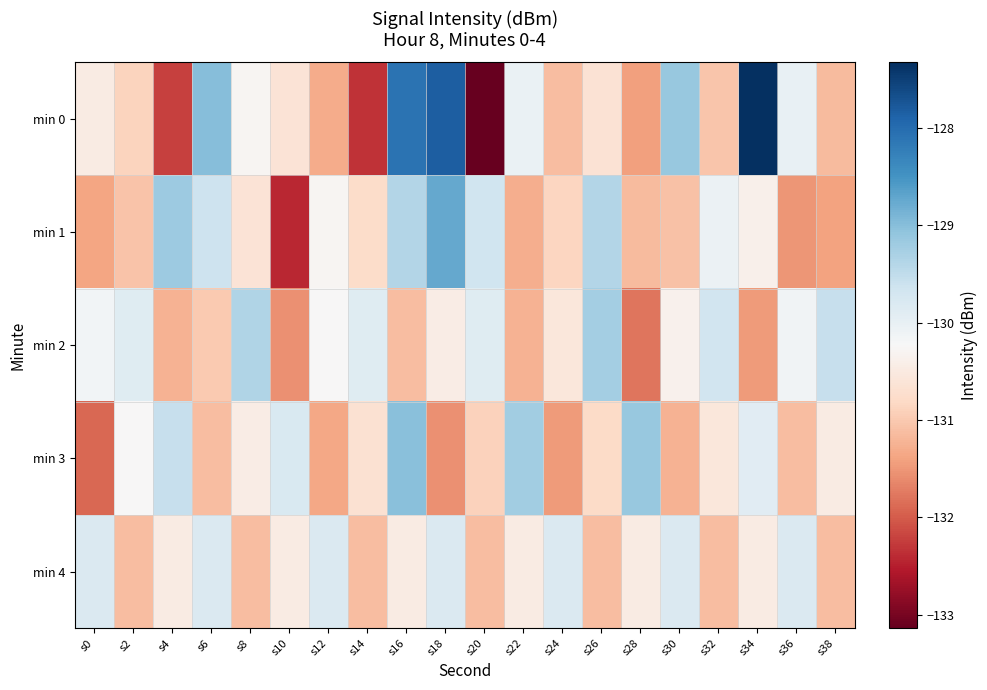

Reading left to right, extract all data points from this chart.

min 0: s0=-130.5	s2=-130.9	s4=-132.2	s6=-129.0	s8=-130.3	s10=-130.6	s12=-131.3	s14=-132.3	s16=-128.1	s18=-127.8	s20=-133.1	s22=-130.0	s24=-131.1	s26=-130.6	s28=-131.4	s30=-129.1	s32=-131.0	s34=-127.3	s36=-130.0	s38=-131.2
min 1: s0=-131.4	s2=-131.1	s4=-129.2	s6=-129.6	s8=-130.6	s10=-132.4	s12=-130.3	s14=-130.8	s16=-129.4	s18=-128.7	s20=-129.7	s22=-131.3	s24=-130.9	s26=-129.4	s28=-131.1	s30=-131.1	s32=-130.1	s34=-130.4	s36=-131.5	s38=-131.4
min 2: s0=-130.2	s2=-129.9	s4=-131.2	s6=-131.0	s8=-129.3	s10=-131.6	s12=-130.2	s14=-129.9	s16=-131.1	s18=-130.5	s20=-129.9	s22=-131.2	s24=-130.6	s26=-129.2	s28=-131.8	s30=-130.3	s32=-129.7	s34=-131.5	s36=-130.1	s38=-129.6
min 3: s0=-131.9	s2=-130.2	s4=-129.6	s6=-131.1	s8=-130.5	s10=-129.8	s12=-131.3	s14=-130.7	s16=-129.0	s18=-131.6	s20=-130.9	s22=-129.2	s24=-131.5	s26=-130.8	s28=-129.1	s30=-131.2	s32=-130.6	s34=-129.9	s36=-131.1	s38=-130.5
min 4: s0=-129.8	s2=-131.1	s4=-130.5	s6=-129.8	s8=-131.1	s10=-130.5	s12=-129.8	s14=-131.1	s16=-130.5	s18=-129.8	s20=-131.1	s22=-130.5	s24=-129.8	s26=-131.1	s28=-130.5	s30=-129.8	s32=-131.1	s34=-130.5	s36=-129.8	s38=-131.1